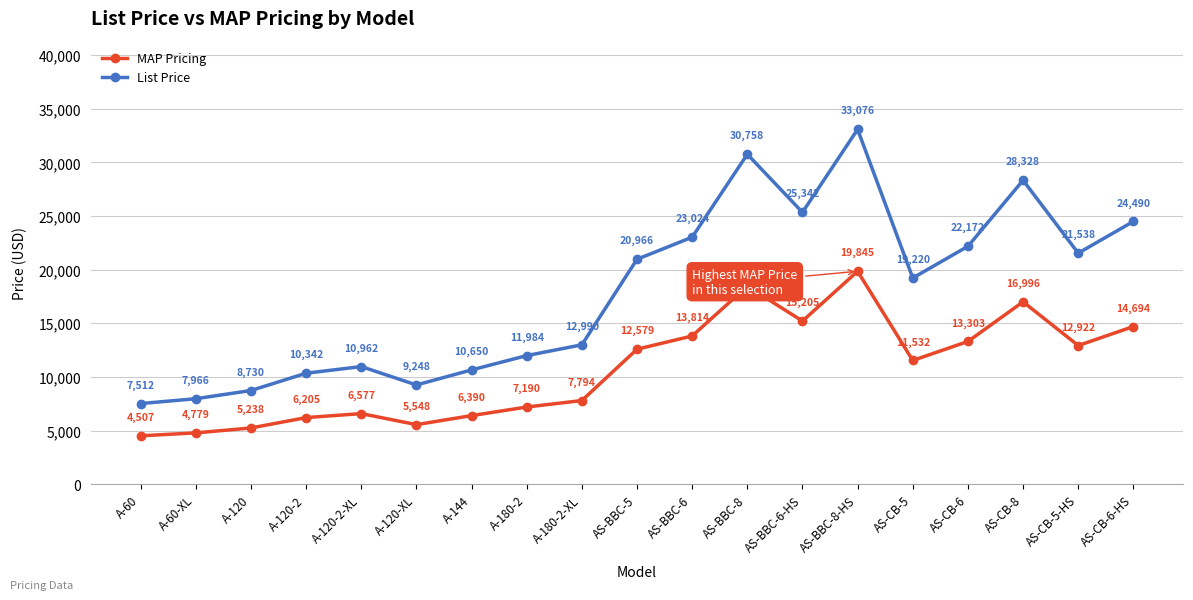

What is the value of the List Price point at the 17th from the left?

28328.0